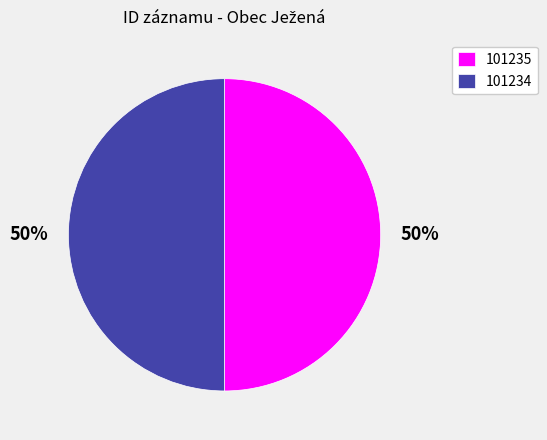

Count the number of slices in the pie.

2